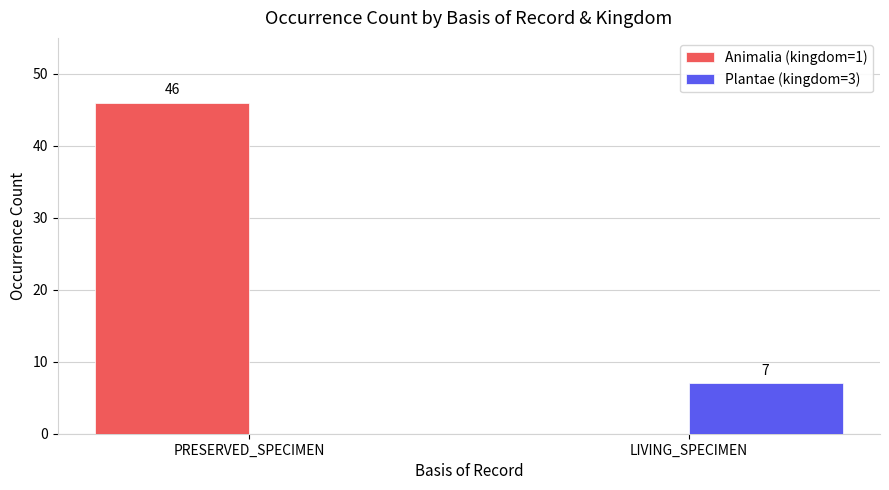

What is the approximate value of Animalia (kingdom=1) at PRESERVED_SPECIMEN?

46